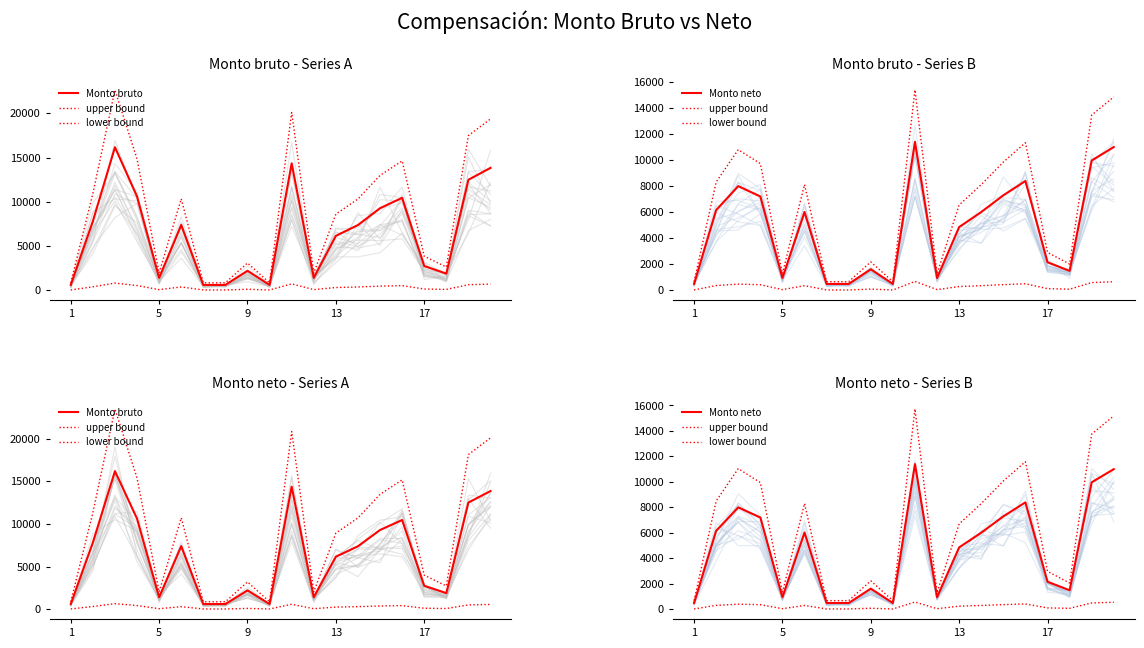

What is the minimum value shown in the chart?

24.6